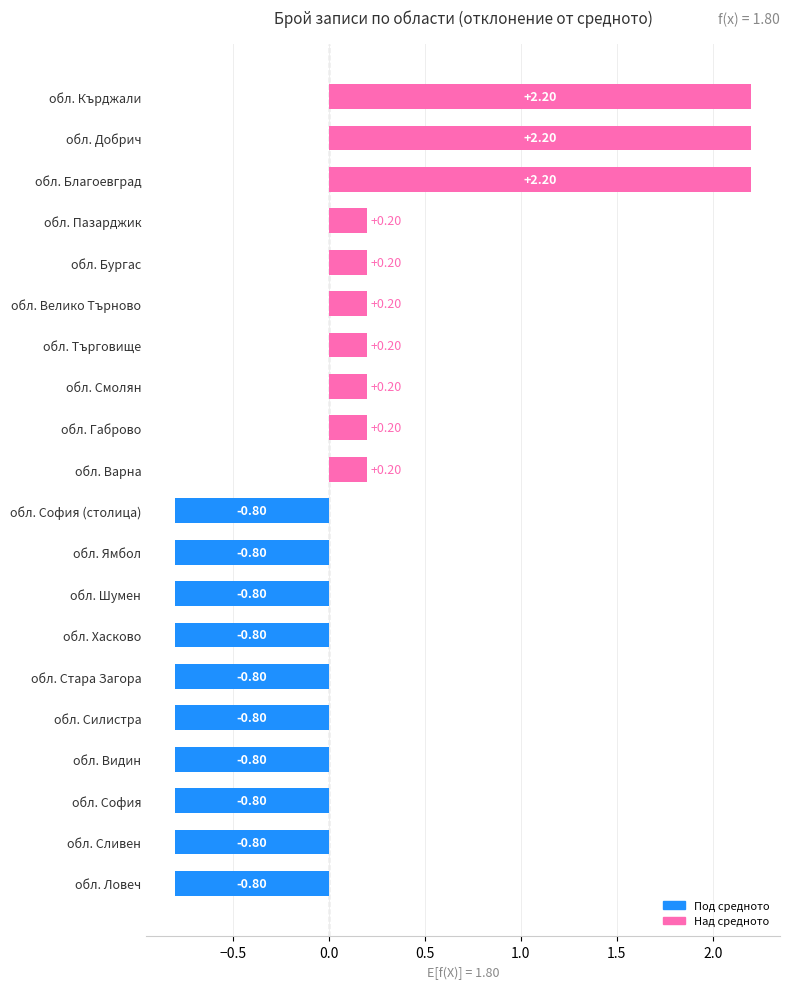

What is the sum of the values at обл. Варна and обл. Ямбол?

-0.6